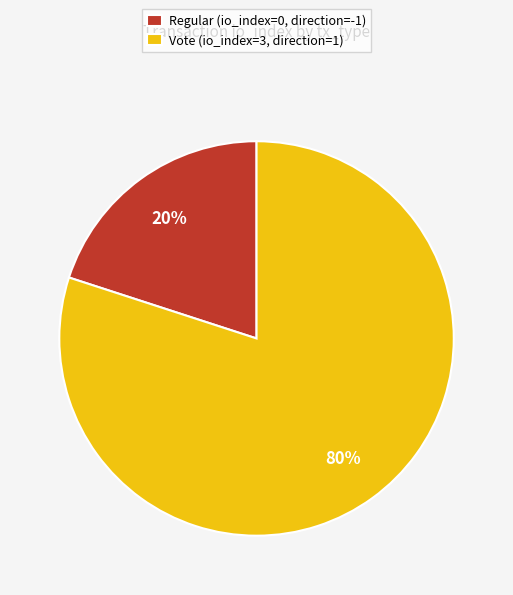

Rank the categories by value from lowest to highest.

Regular (io_index=0, direction=-1), Vote (io_index=3, direction=1)